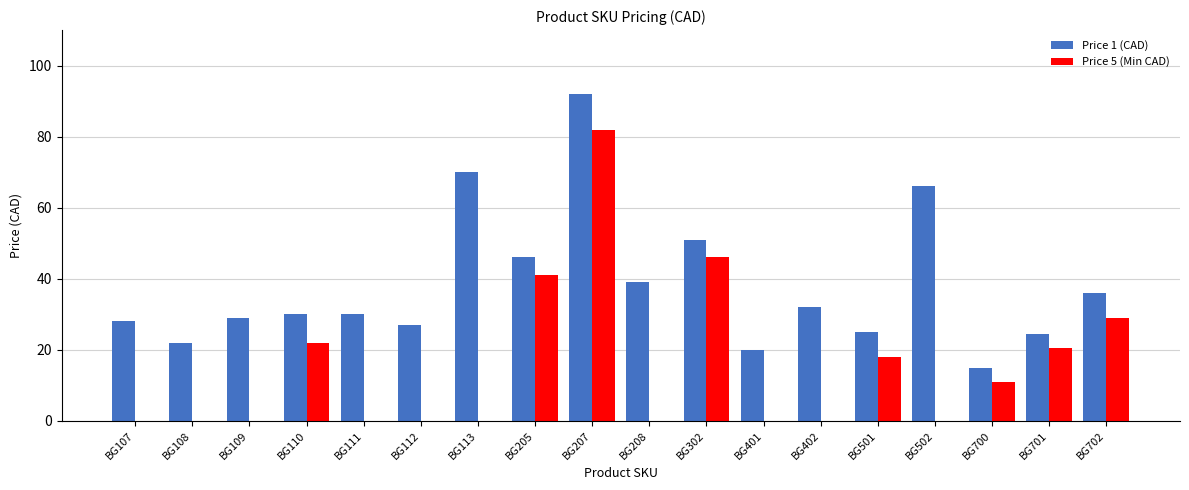

What is the greatest value displayed?

92.0